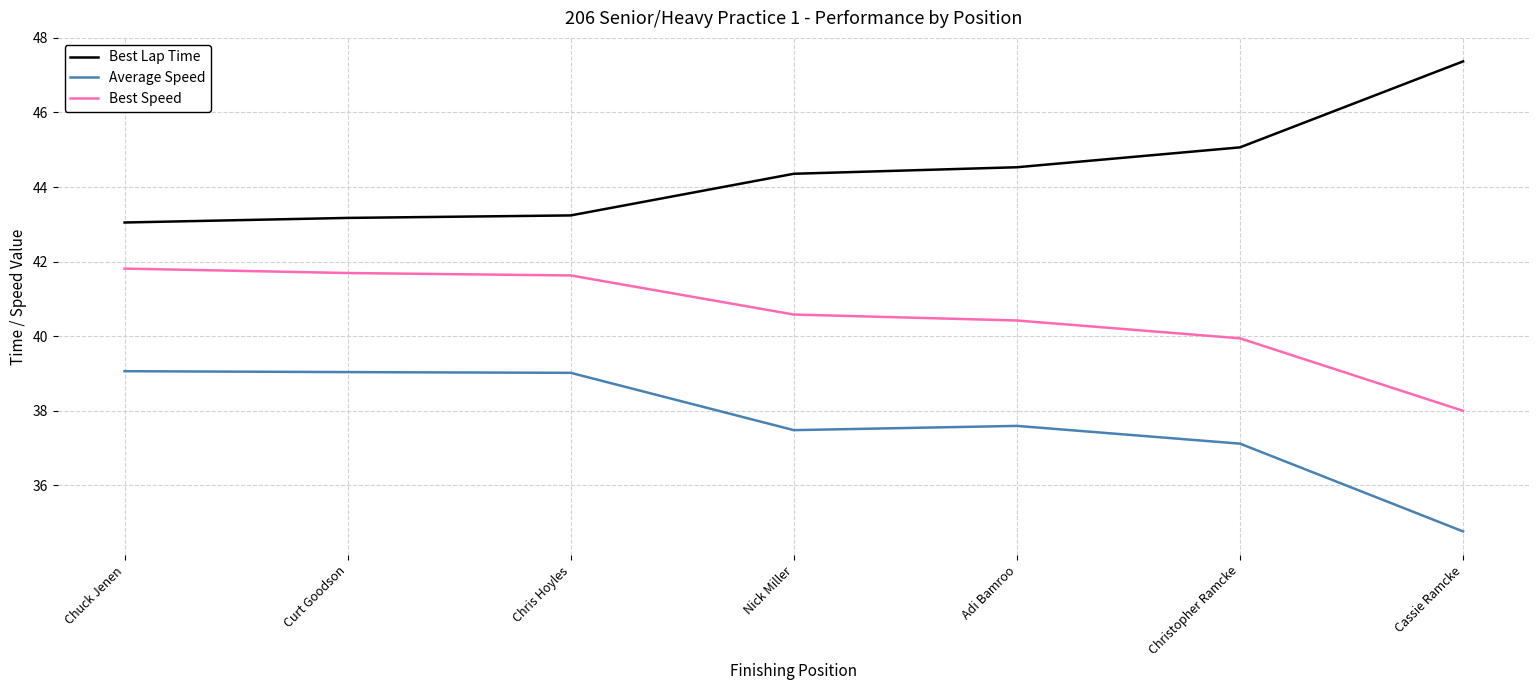

What is the total value across all series at Cassie Ramcke?

120.1